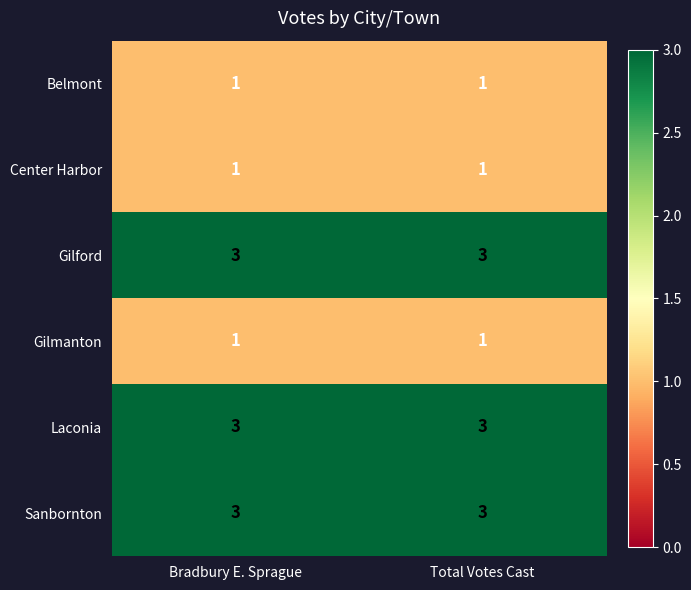

What is the greatest value displayed?

3